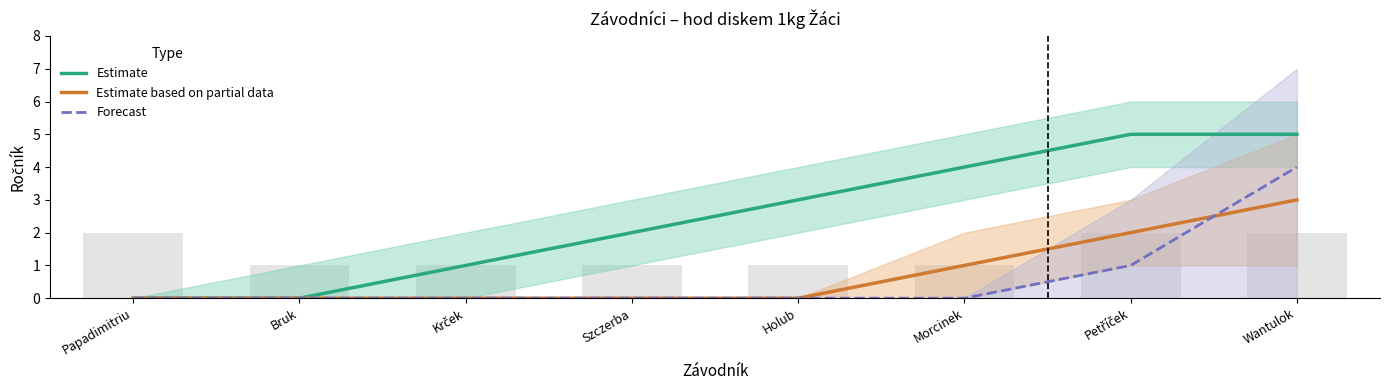

At which category is the sum across all series the highest?

Wantulok